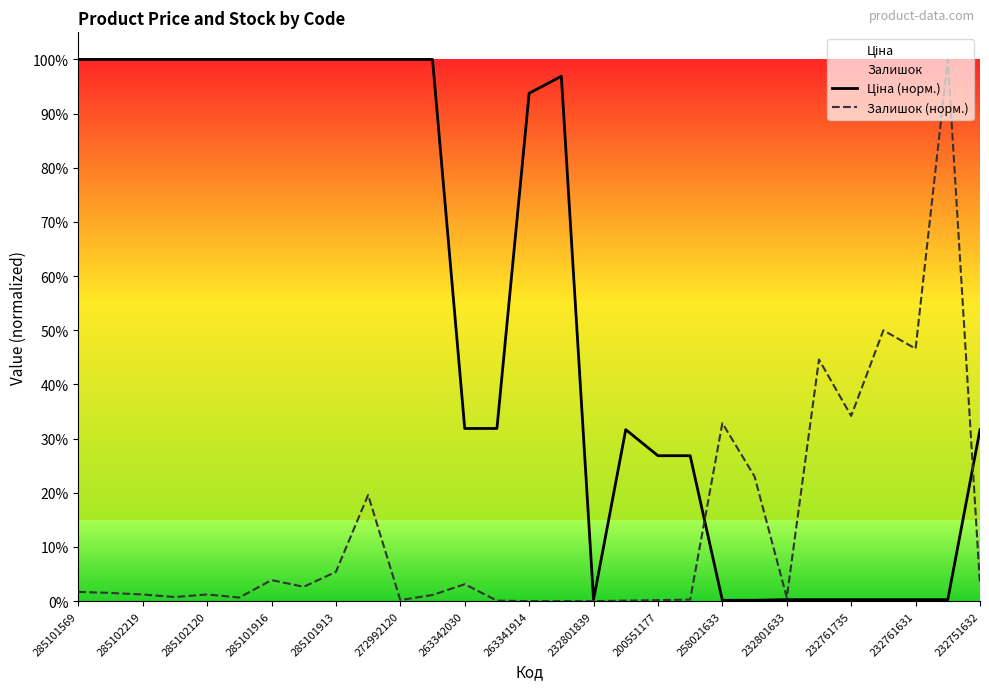

The value of Ціна (норм.) at 232801839 is 0.6. True or false?

False